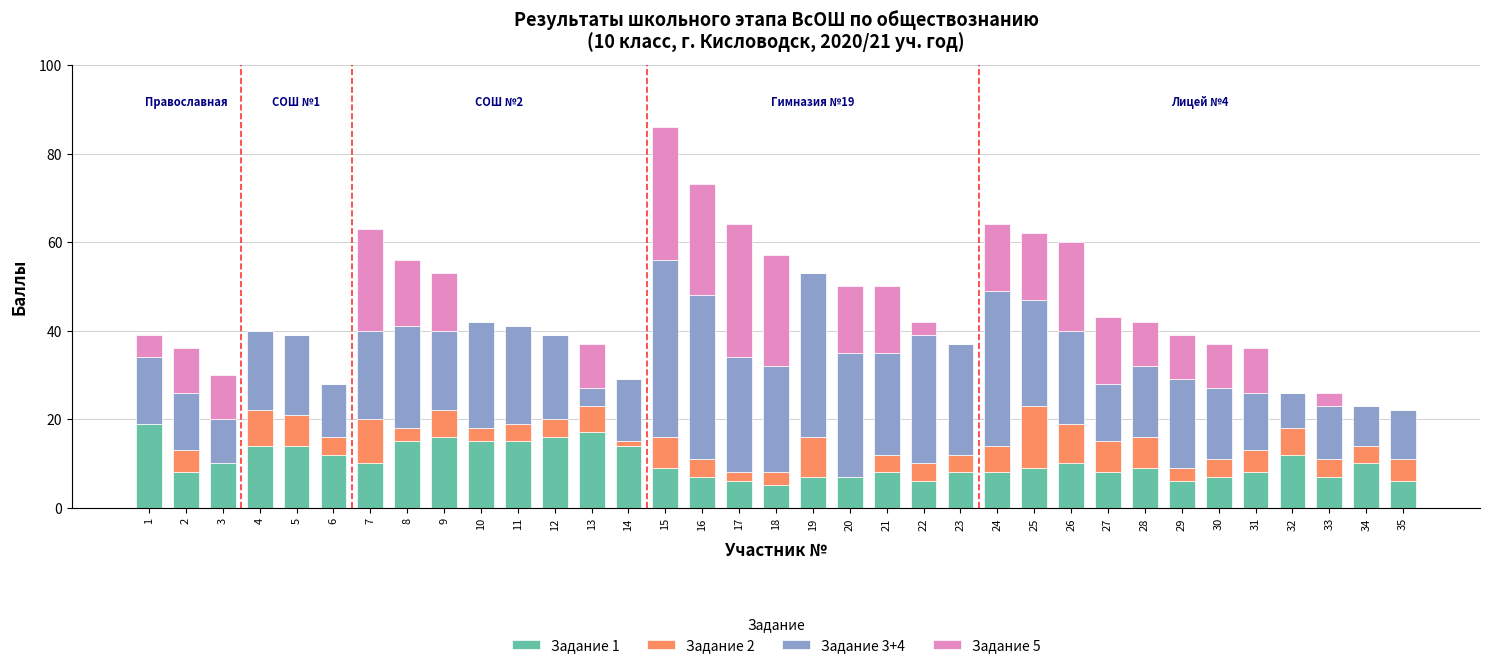

At which category is the sum across all series the highest?

15